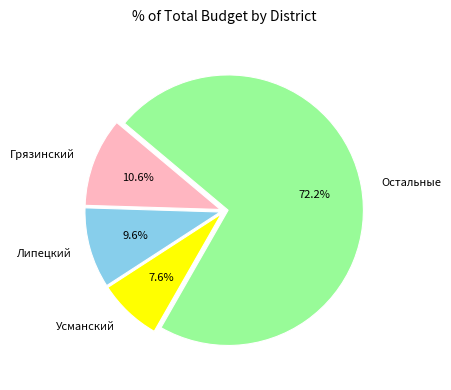

Do Остальные and Липецкий together represent more than half of the pie?

Yes